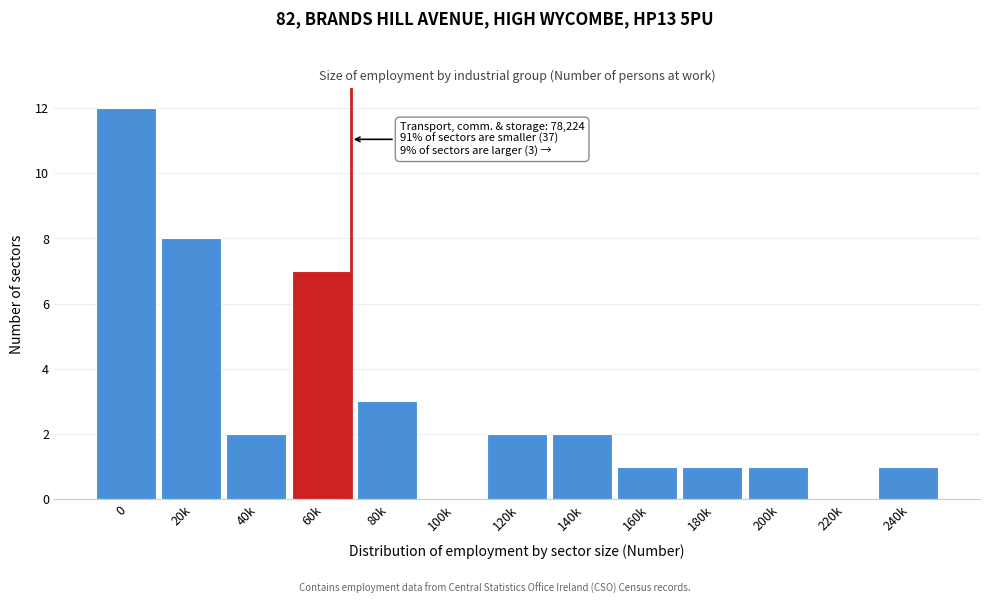

Reading right to left, transcribe all the data shown in this chart.

240k=1	220k=0	200k=1	180k=1	160k=1	140k=2	120k=2	100k=0	80k=3	60k=7	40k=2	20k=8	0=12